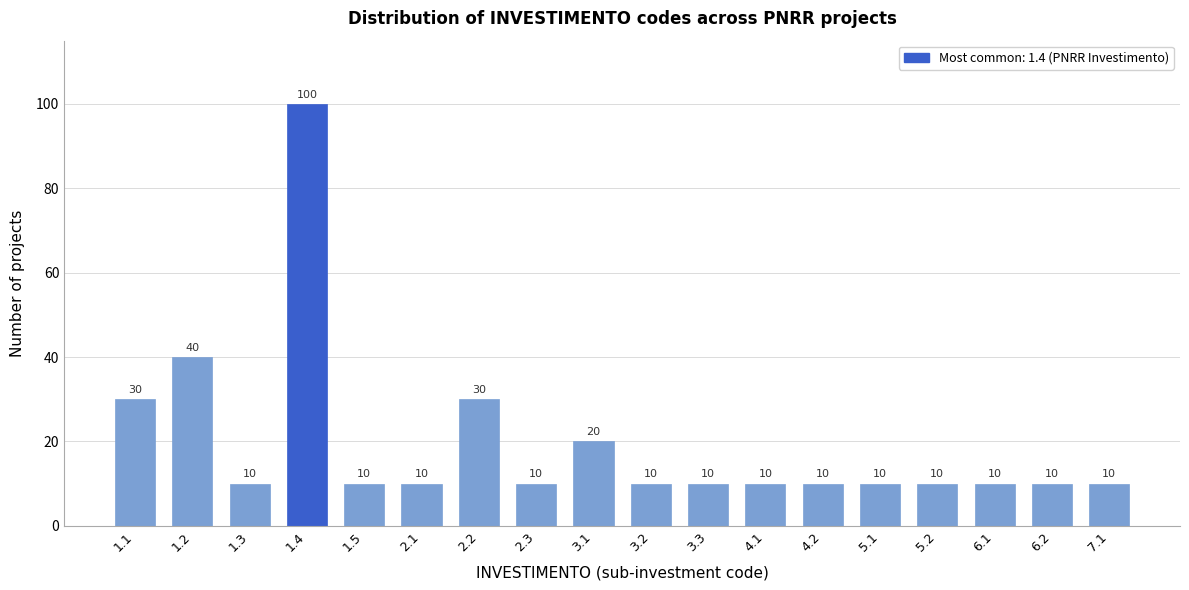

Reading left to right, list all the values displayed in this chart.

1.1=30	1.2=40	1.3=10	1.4=100	1.5=10	2.1=10	2.2=30	2.3=10	3.1=20	3.2=10	3.3=10	4.1=10	4.2=10	5.1=10	5.2=10	6.1=10	6.2=10	7.1=10